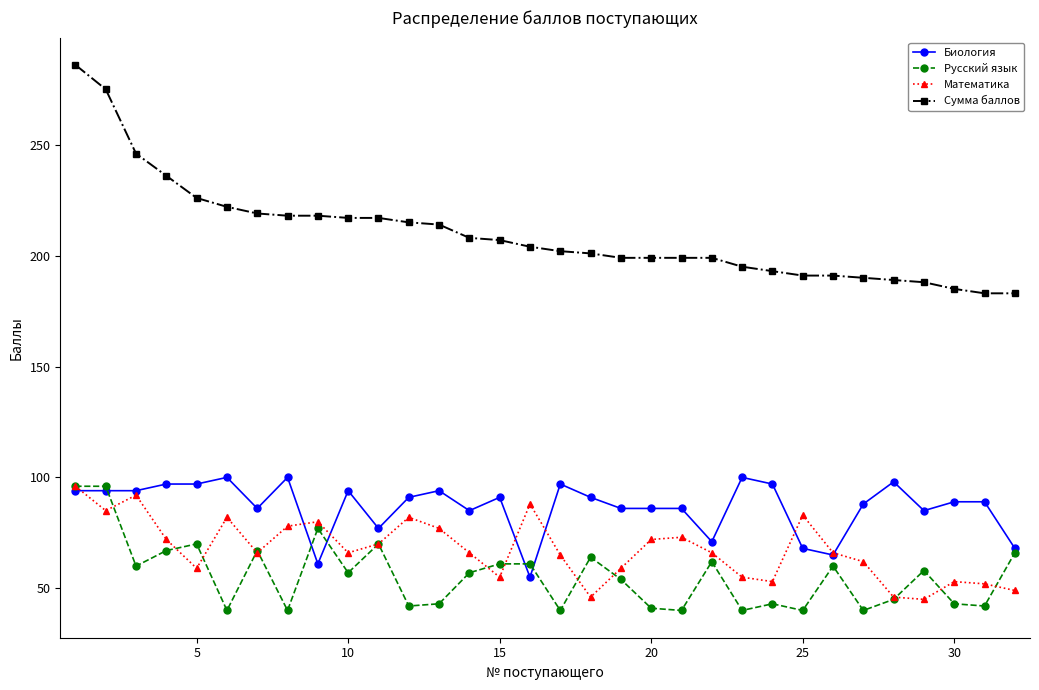

True or false: Математика and Сумма баллов cross at least once.

False